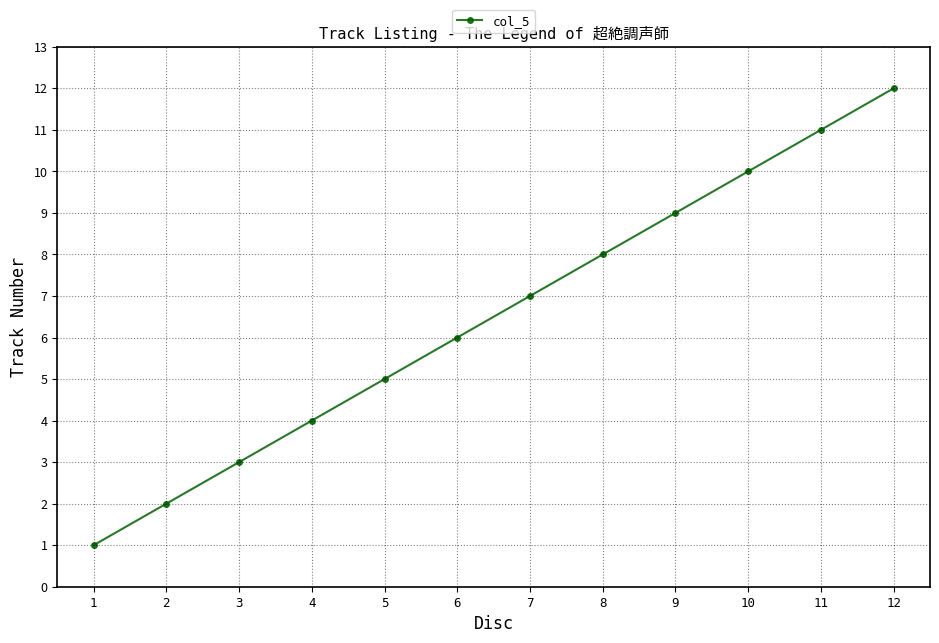

Does the chart have visible grid lines?

Yes